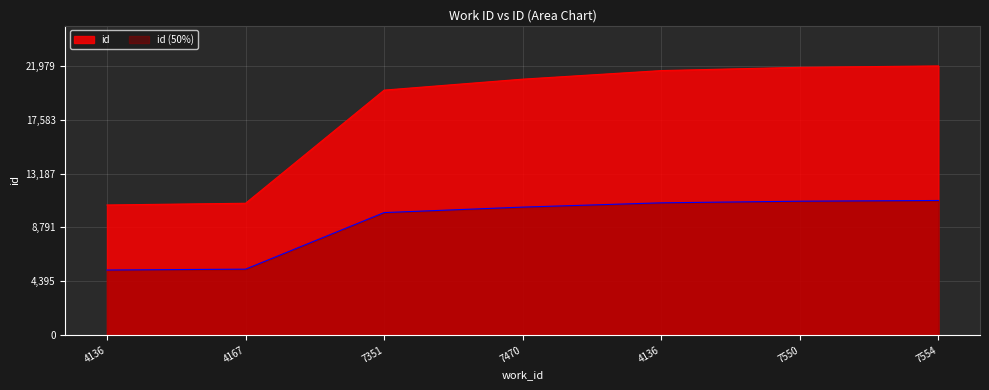

At which label does the data first exceed 20899?

4136